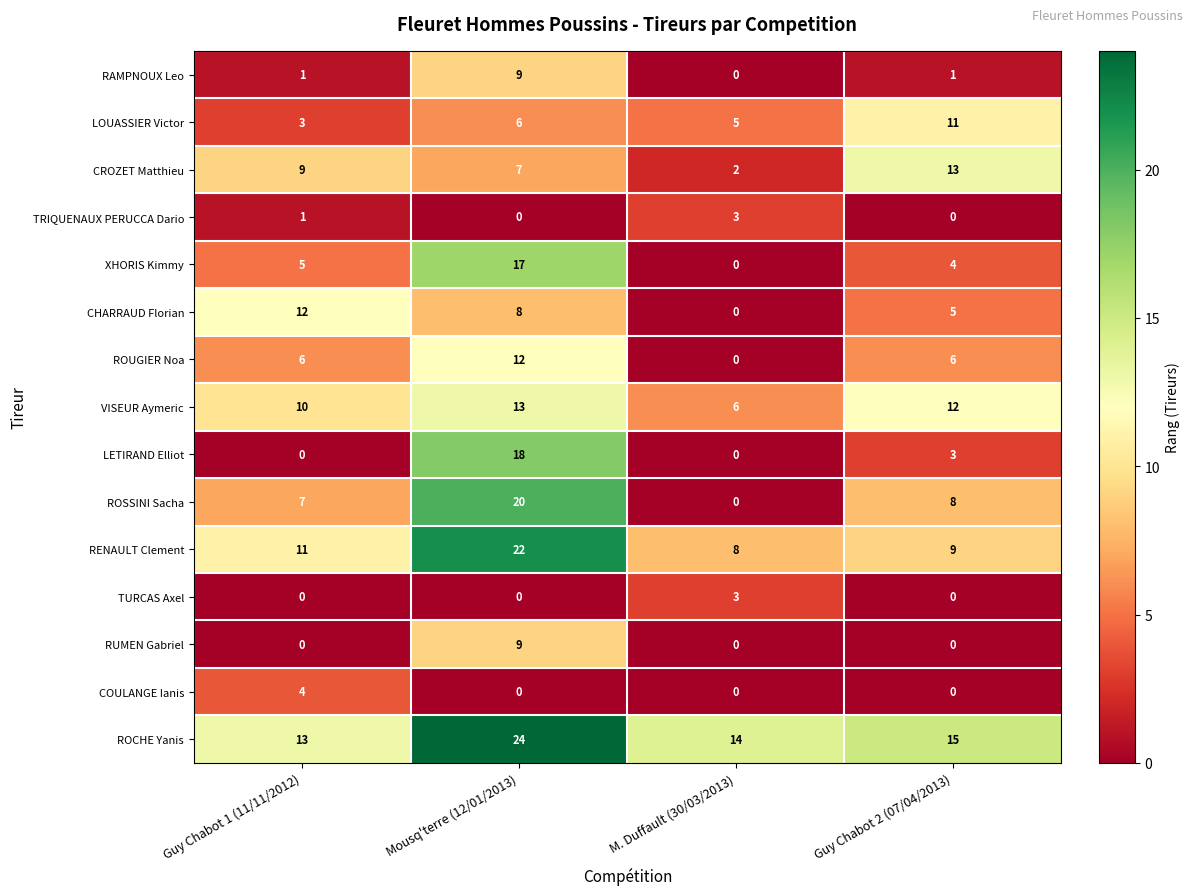

Which series has the largest total across all categories?

ROCHE Yanis